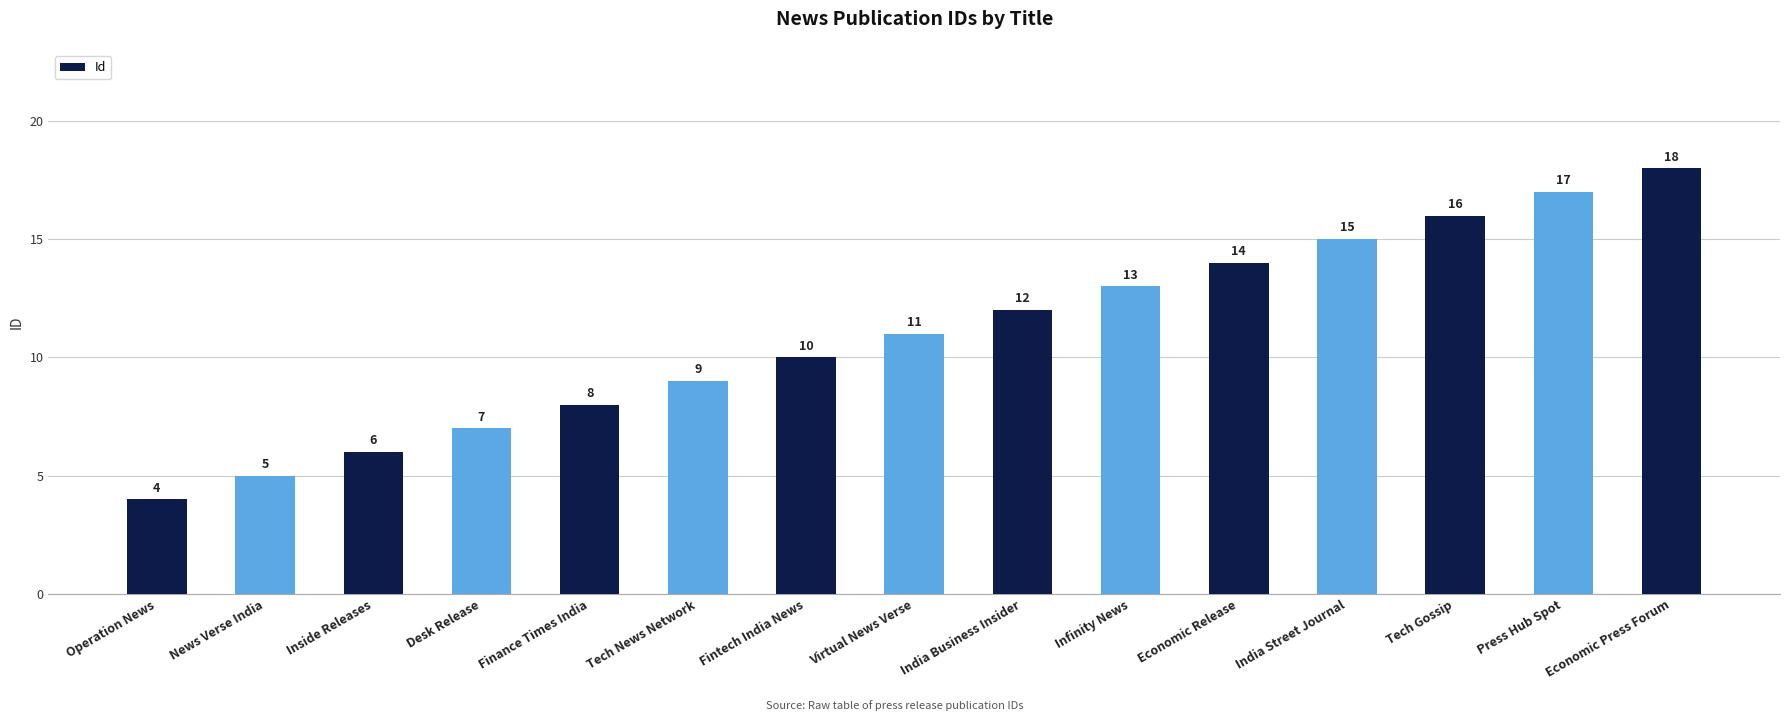

What is the greatest value displayed?

18